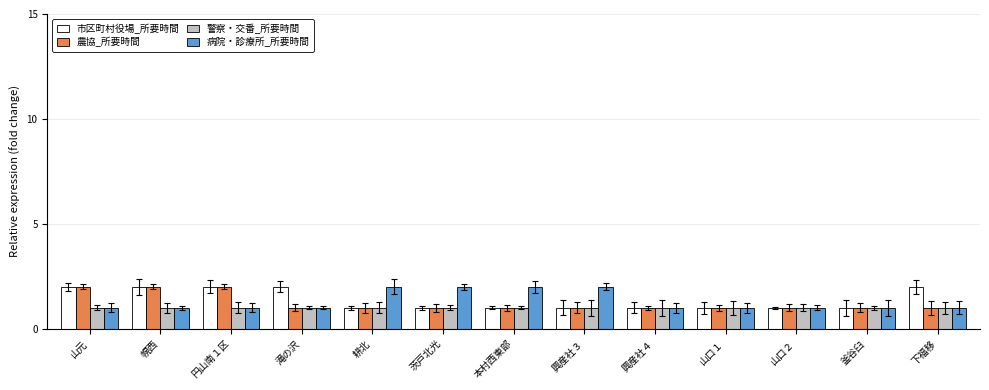

What is the greatest value displayed?

2